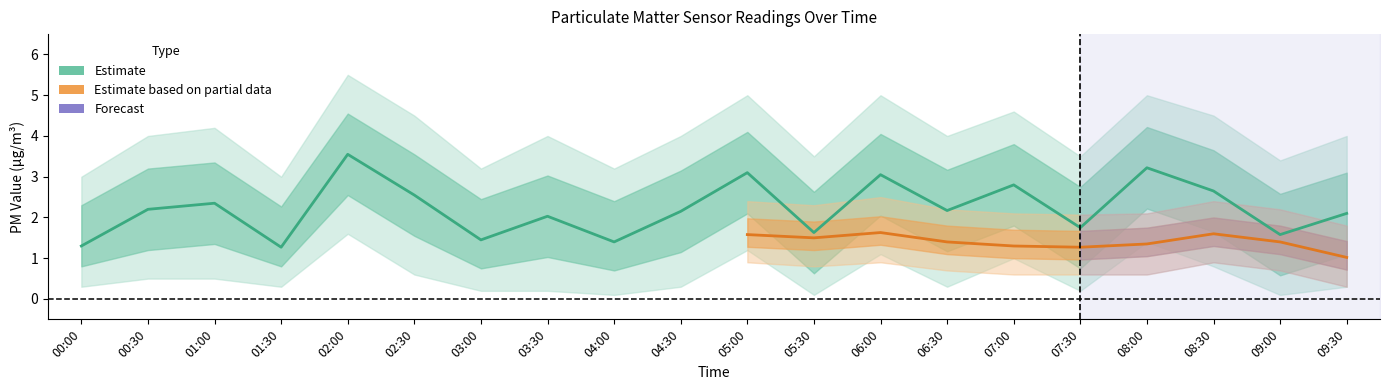

What is the label of the 5th point from the right?

07:30